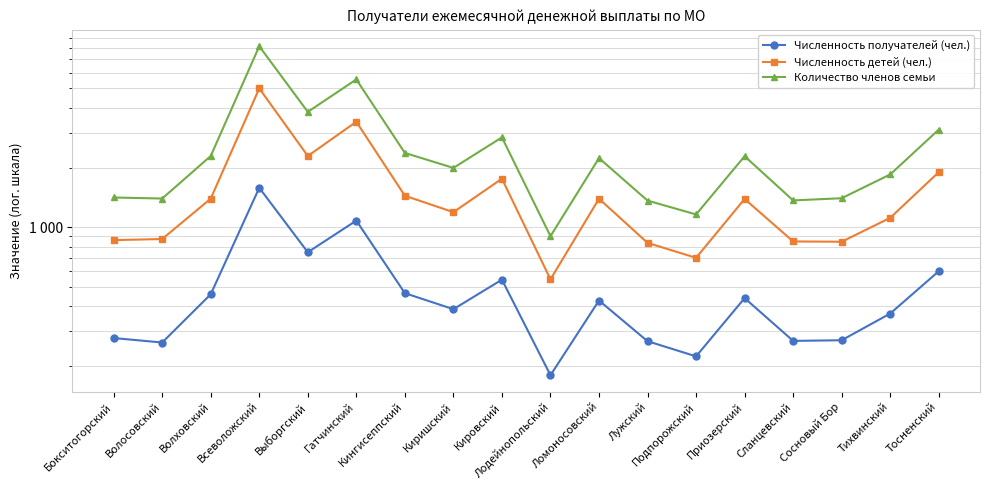

Is this an area chart (filled region under the line)?

No